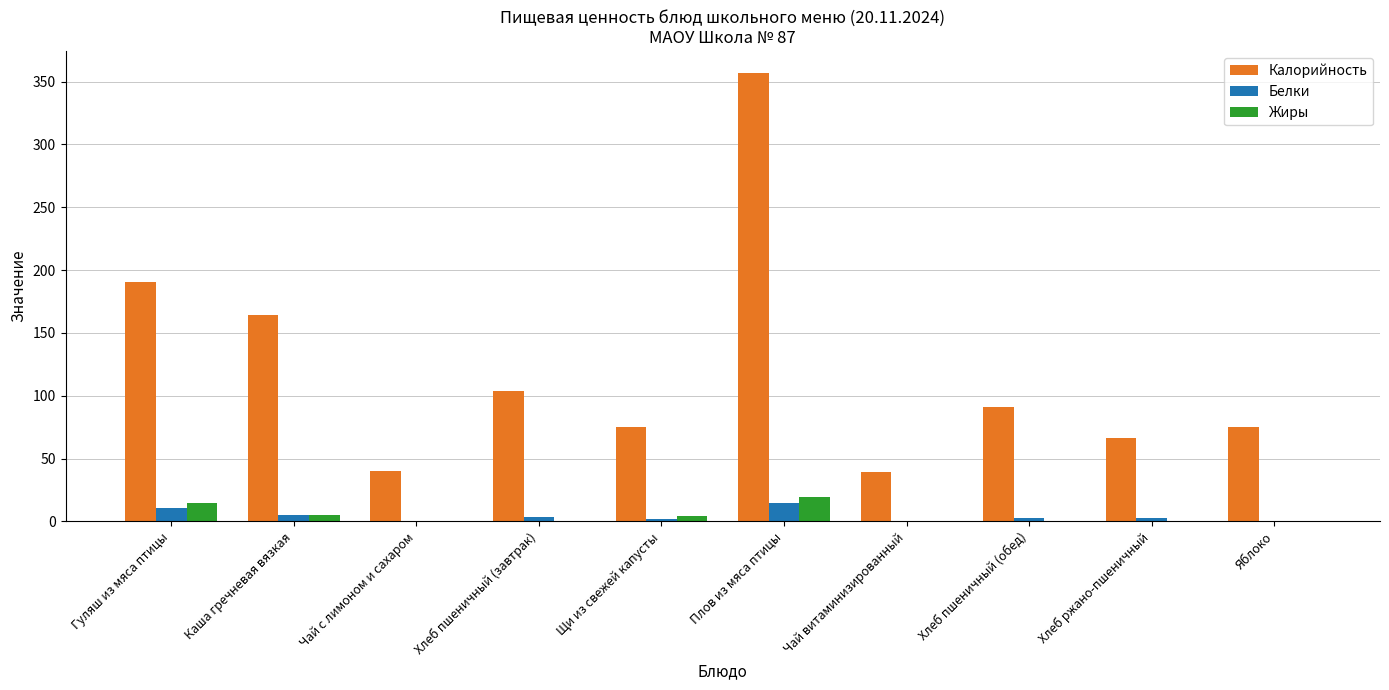

Are the bars horizontal?

No